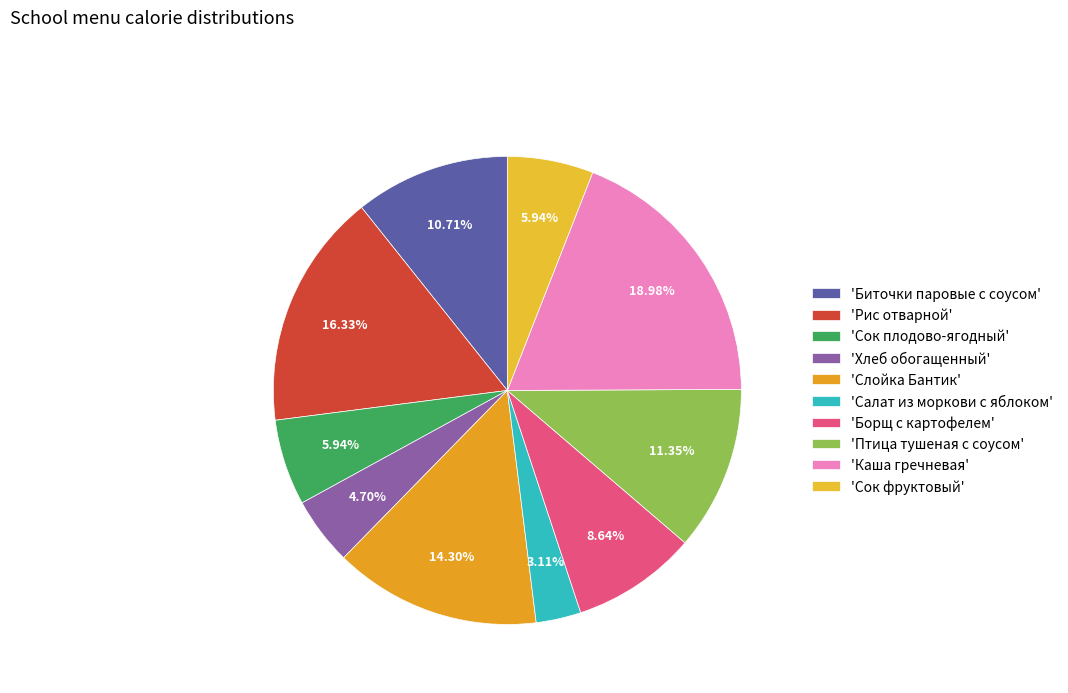

How many segments does this pie chart have?

10